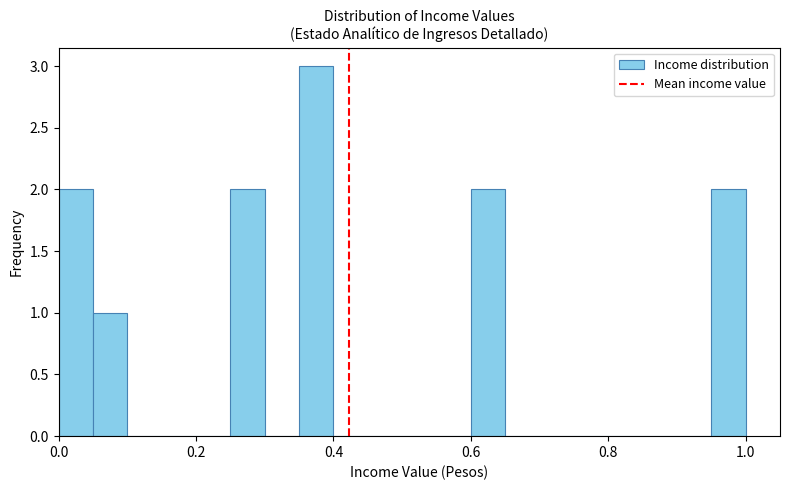

Read against the x-axis, roughly where is the centre of the tallest bar?

0.38